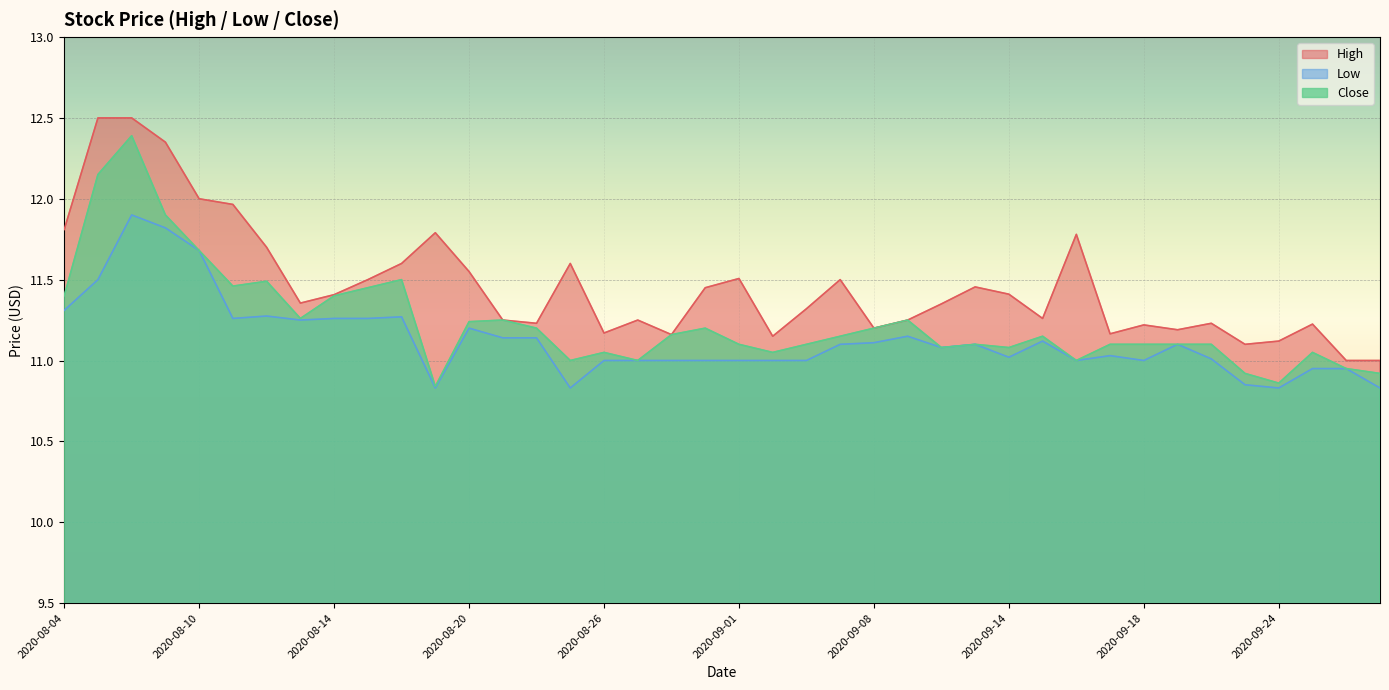

Rank the series by their average value, from highest to lowest.

High, Close, Low